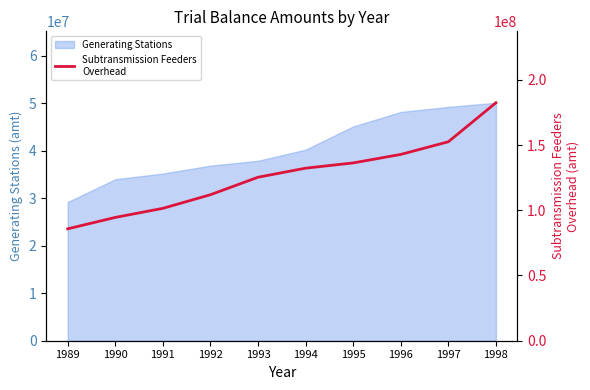

The value of Generating Stations at 1992 is 36840349. True or false?

True